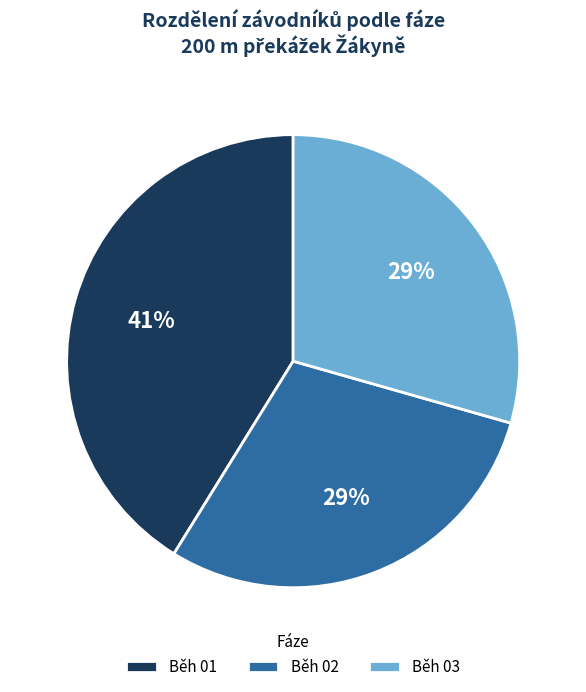

Combined, do Běh 02 and Běh 01 account for over 50%?

Yes